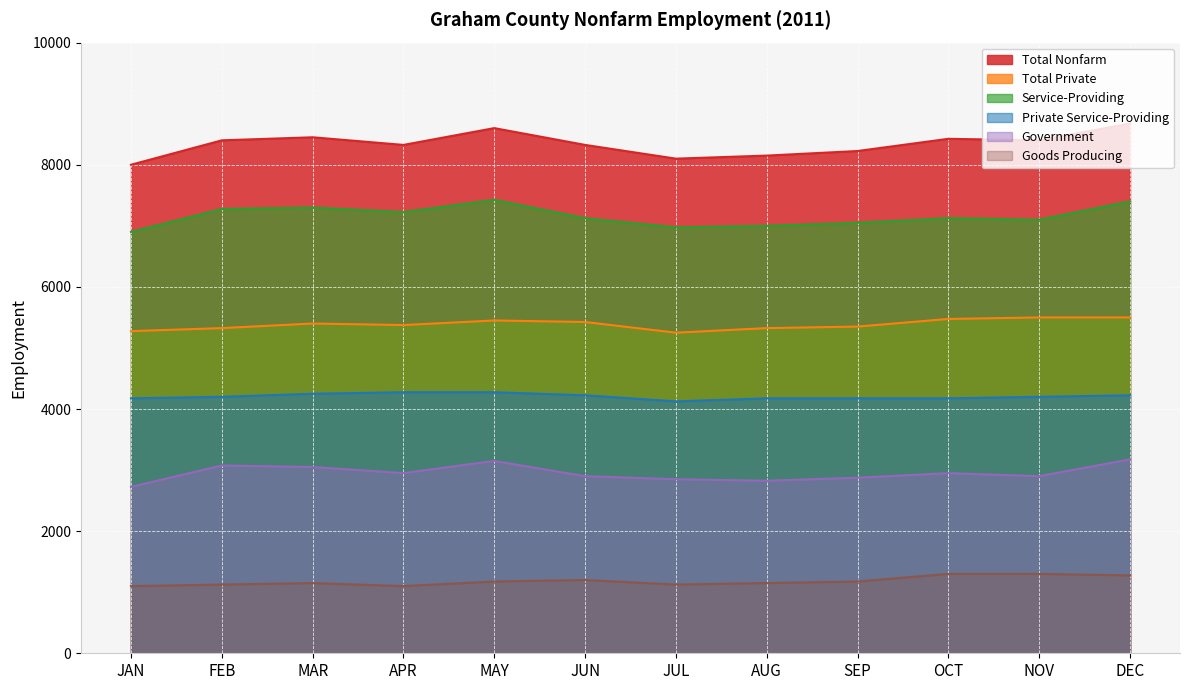

What position from the left is OCT?

10